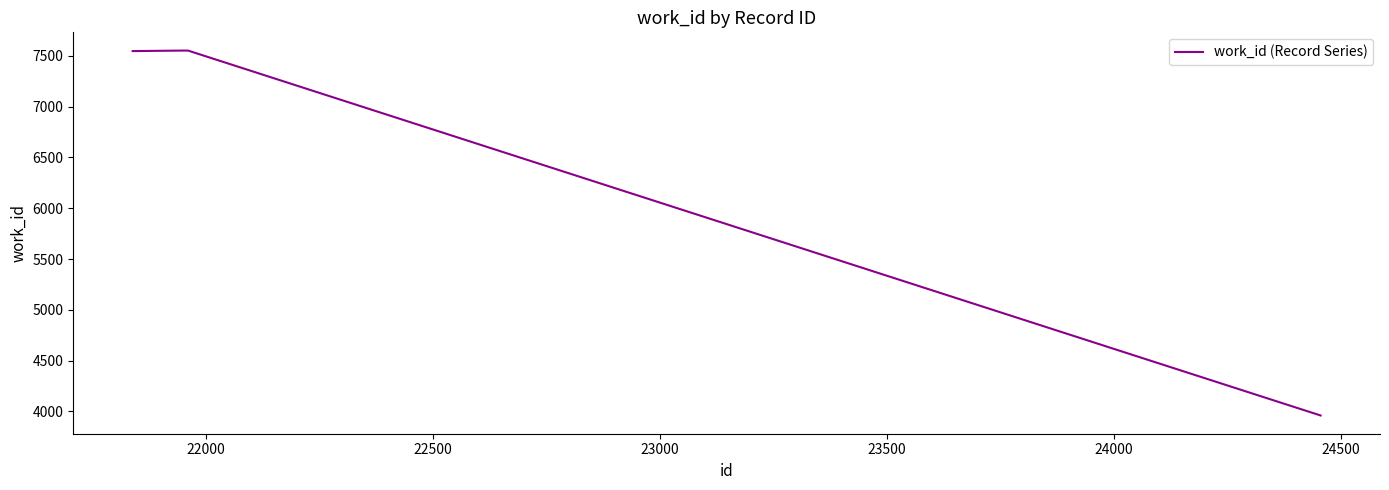

What is the difference between the maximum and minimum values?

3594